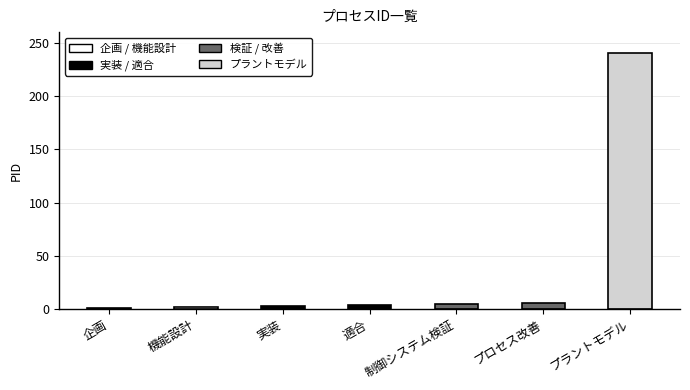

How many bars are there in total?

7